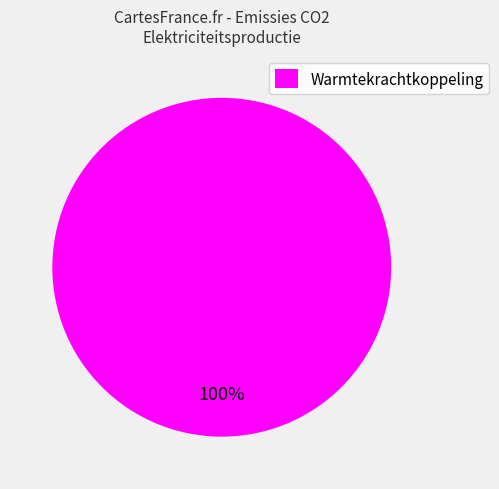

The Warmtekrachtkoppeling slice represents 100% of the pie. True or false?

True